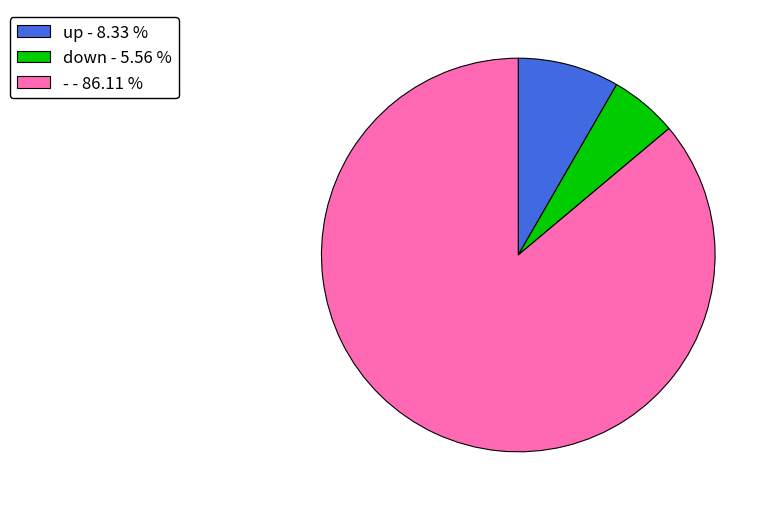

The - slice represents 97% of the pie. True or false?

False